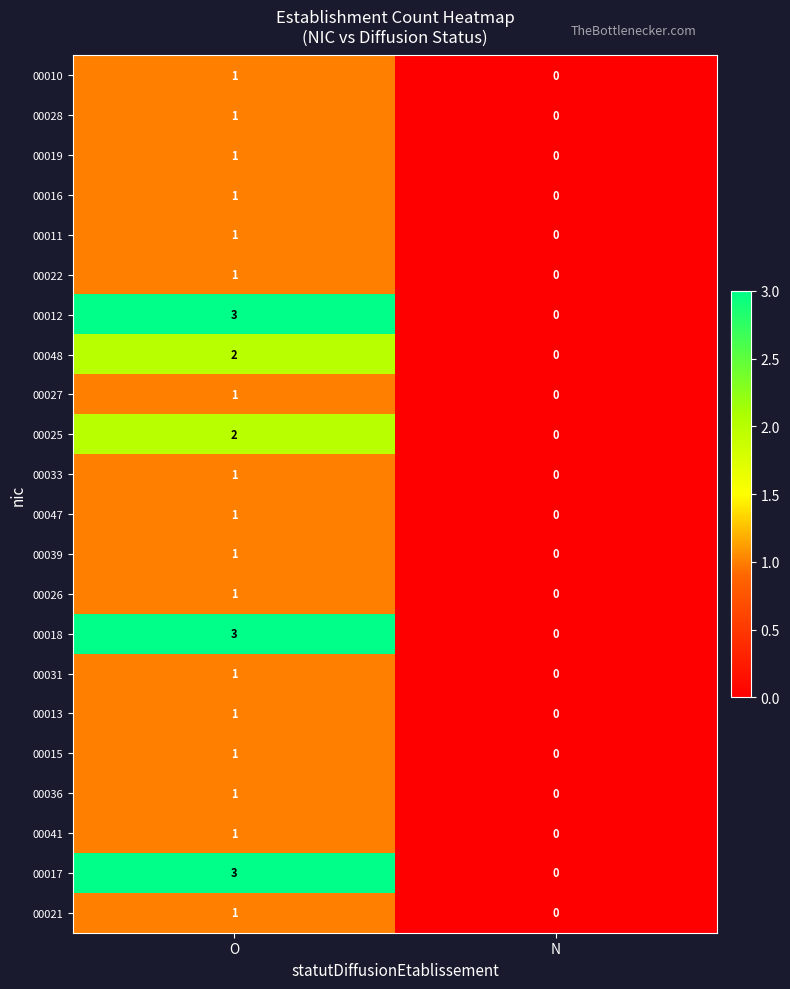

At how many categories does at least one series exceed 2?

1